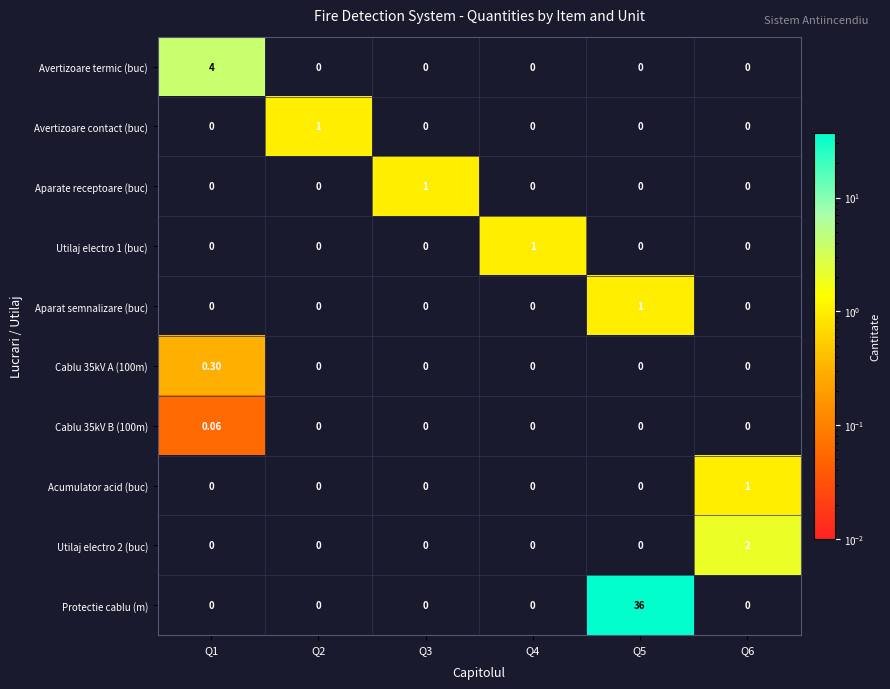

Which series has the largest total across all categories?

Protectie cablu (m)